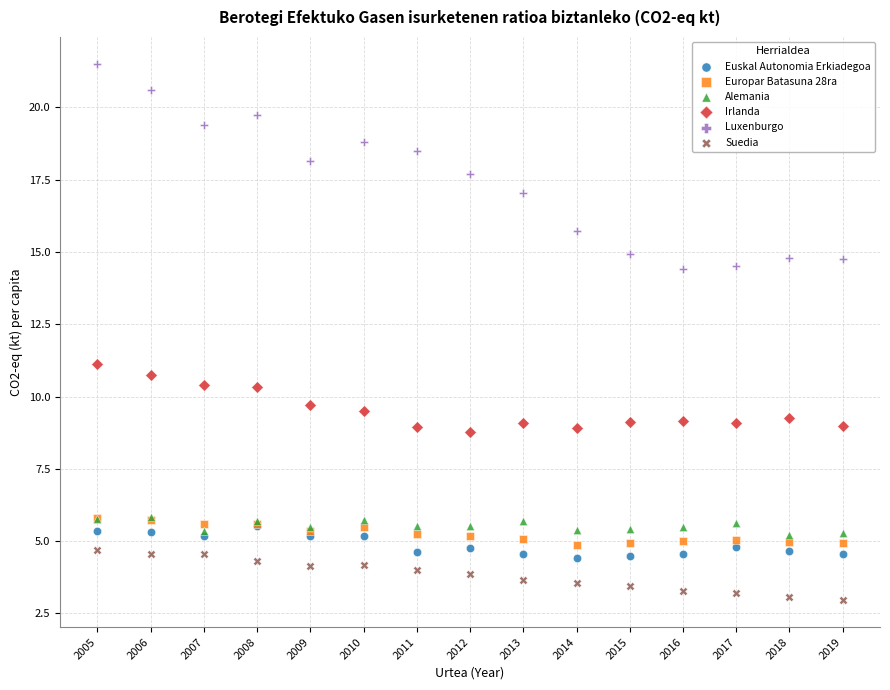

Which series contains the lowest Y value?

Suedia